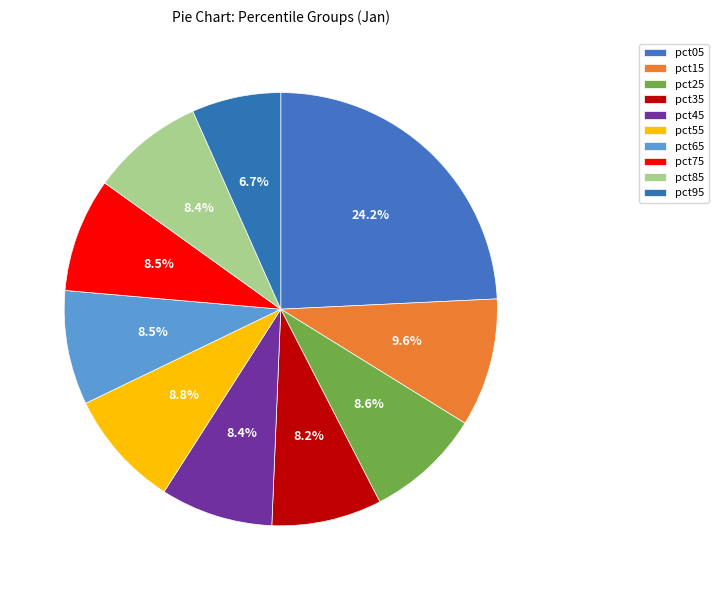

To the nearest percent, what portion does pct75 represent?

9%